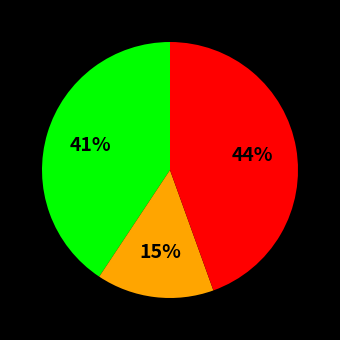

Is there any slice that represents more than half of the pie?

No